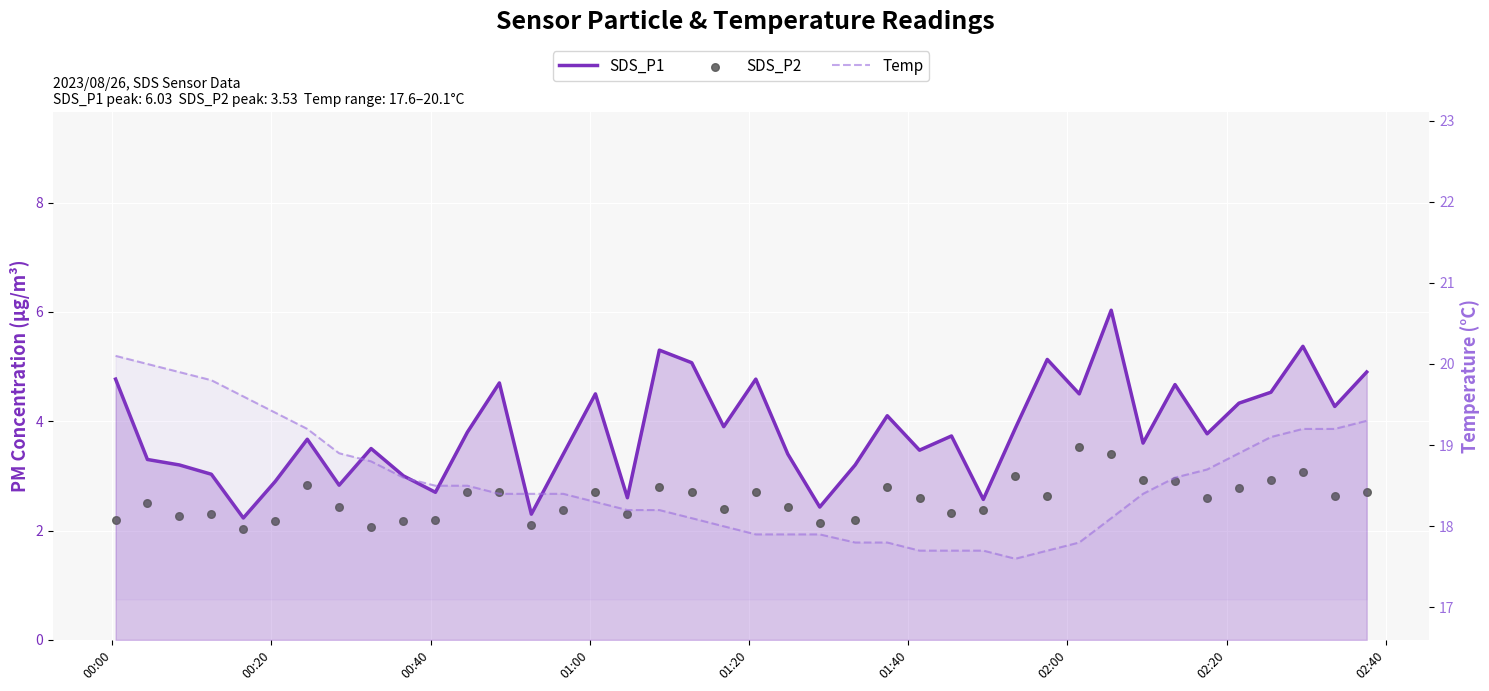

Is the value of SDS_P1 at 35 greater than the value of Temp at 9?

No